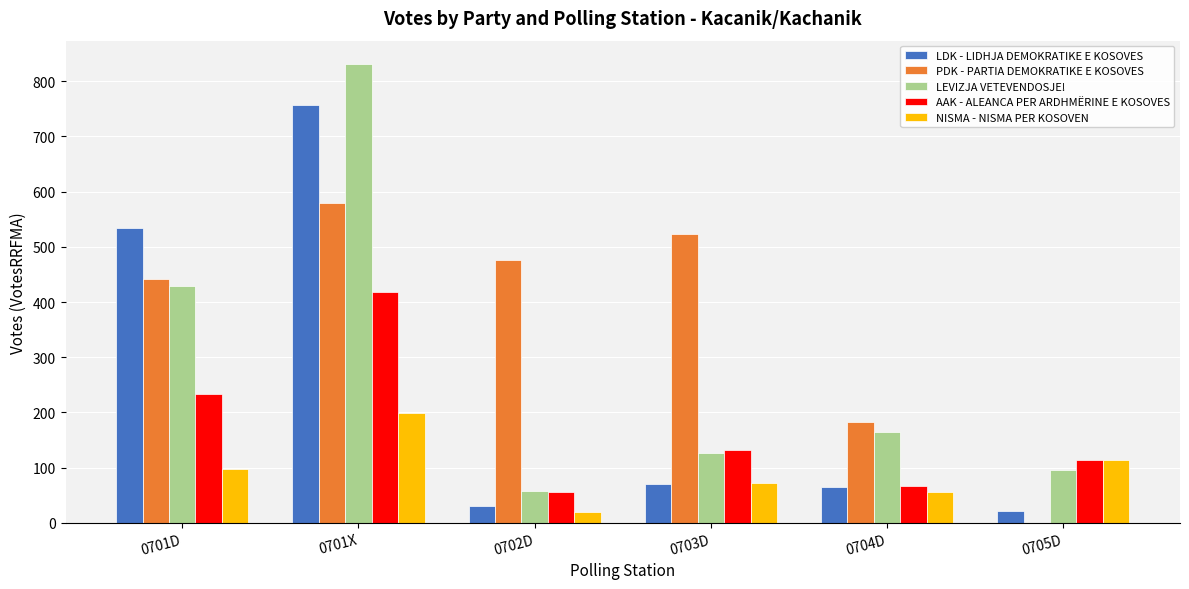

What is the sum of all PDK - PARTIA DEMOKRATIKE E KOSOVES values?

2203